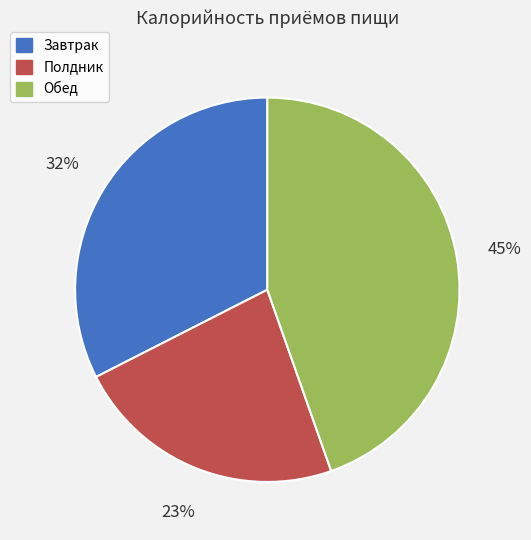

Is Завтрак the majority of the pie?

No